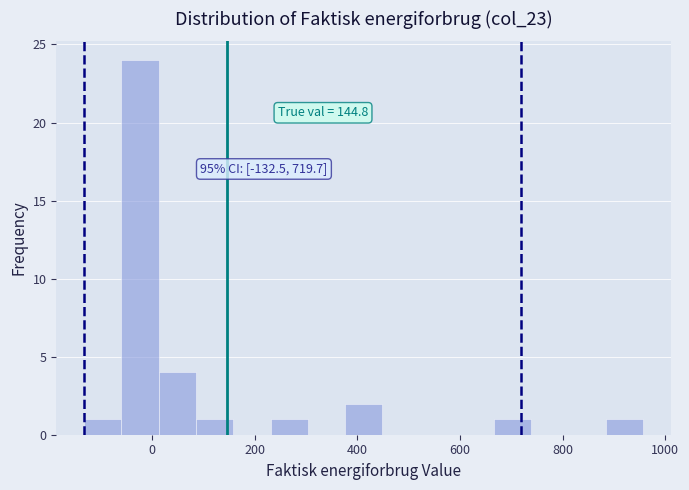

Read against the x-axis, roughly where is the centre of the tallest bar?

-20